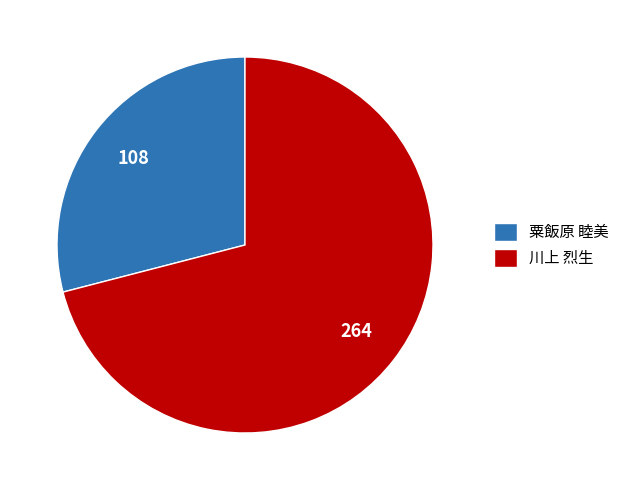

Which slice represents more than half of the pie?

川上 烈生